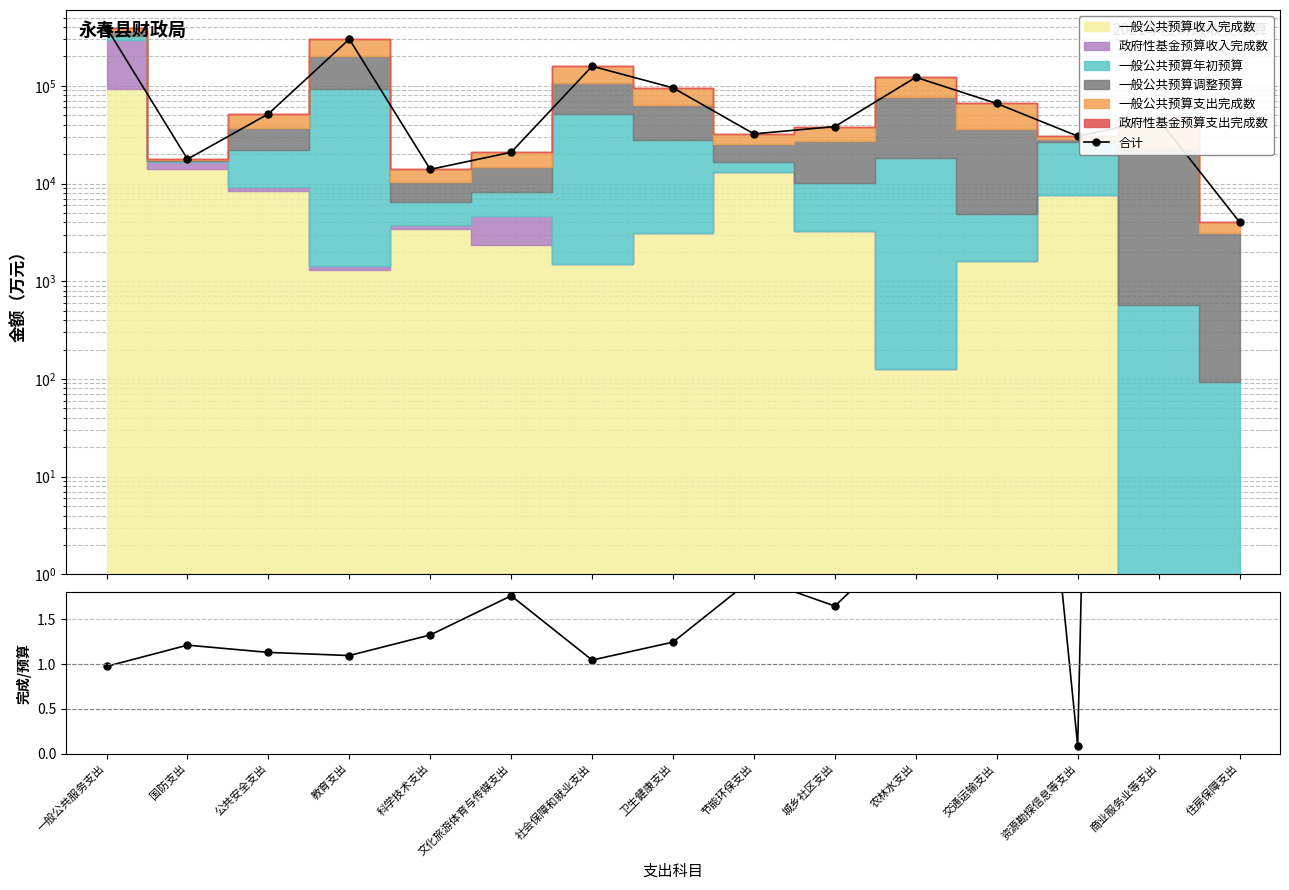

How many interior local peaks does the 合计 series have?

4